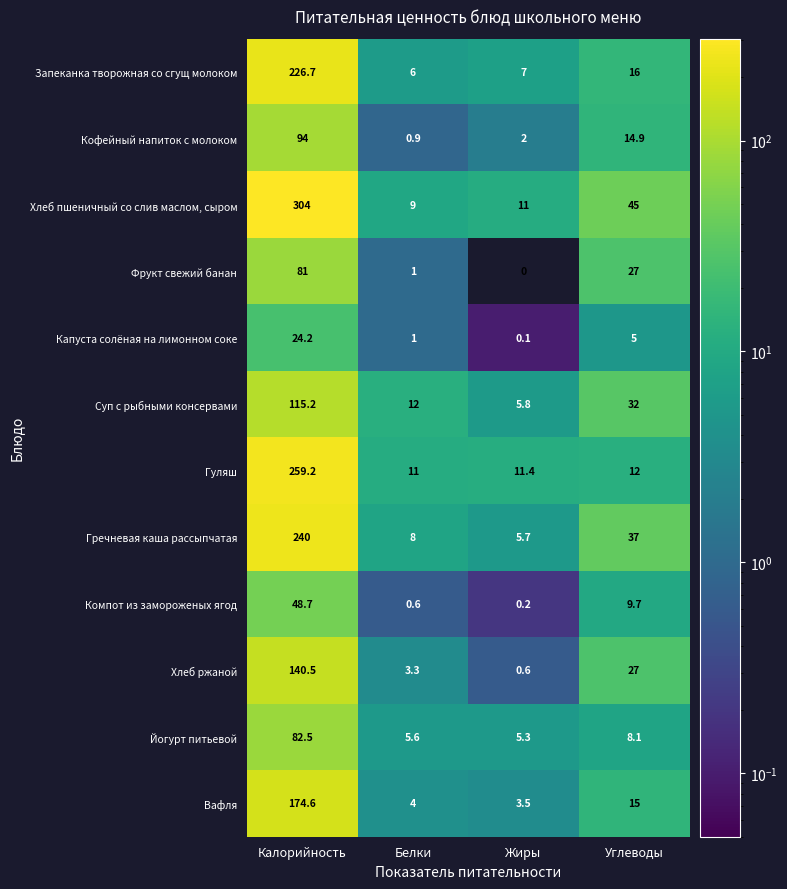

How many data points in Йогурт питьевой are less than 8?

2